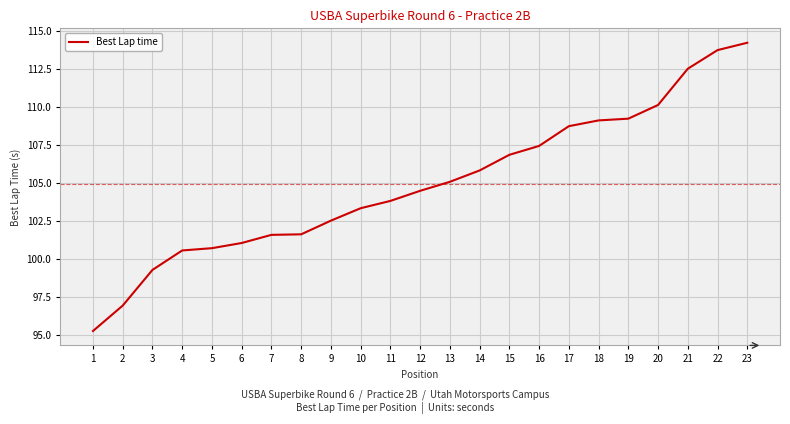

Which has a higher value, 8 or 1?

8